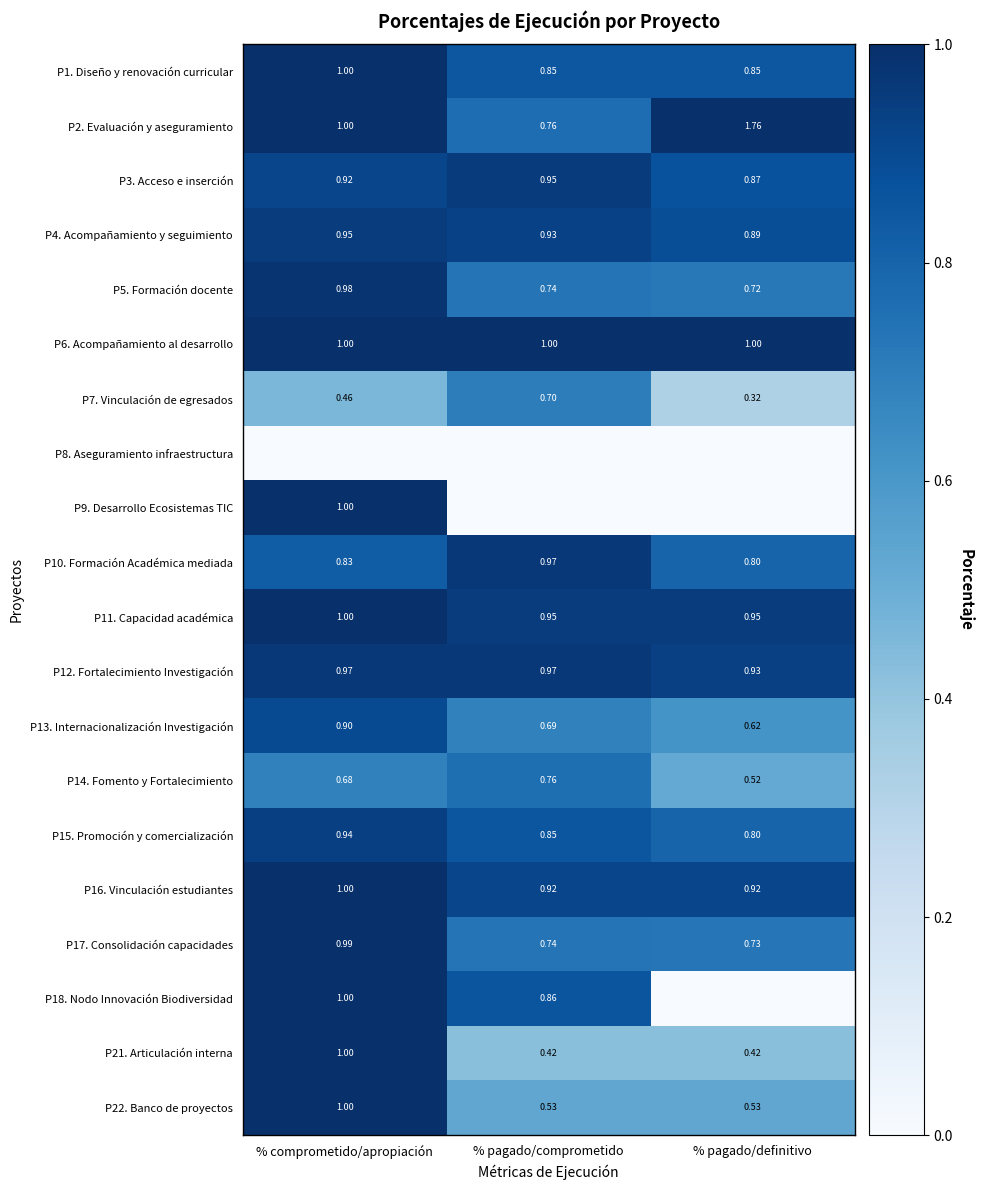

Where is P14. Fomento y Fortalecimiento nearest to the value 0?

% pagado/definitivo